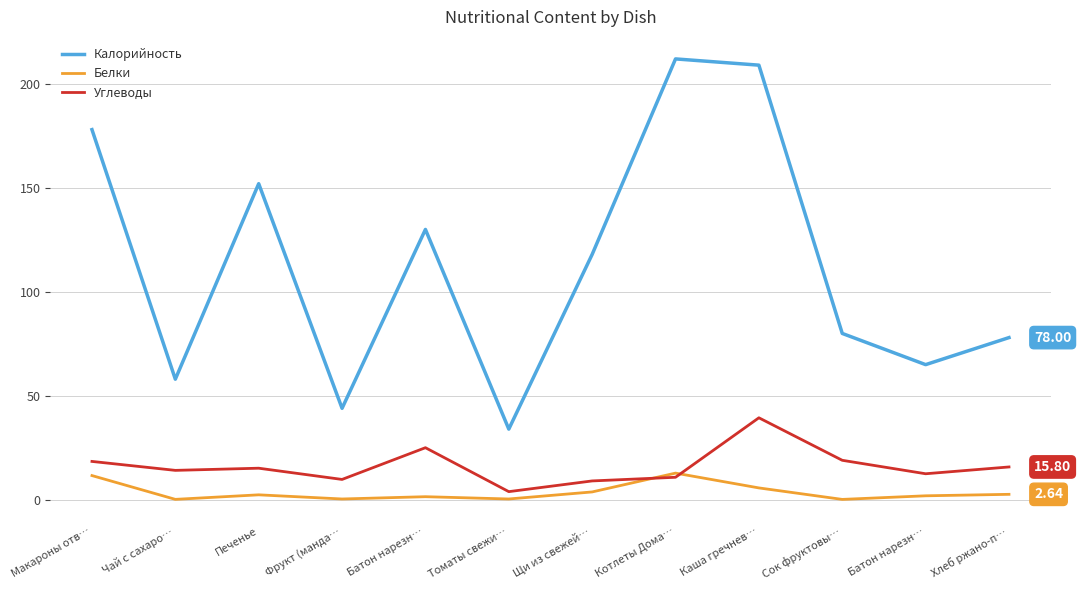

How many series are shown in this chart?

3